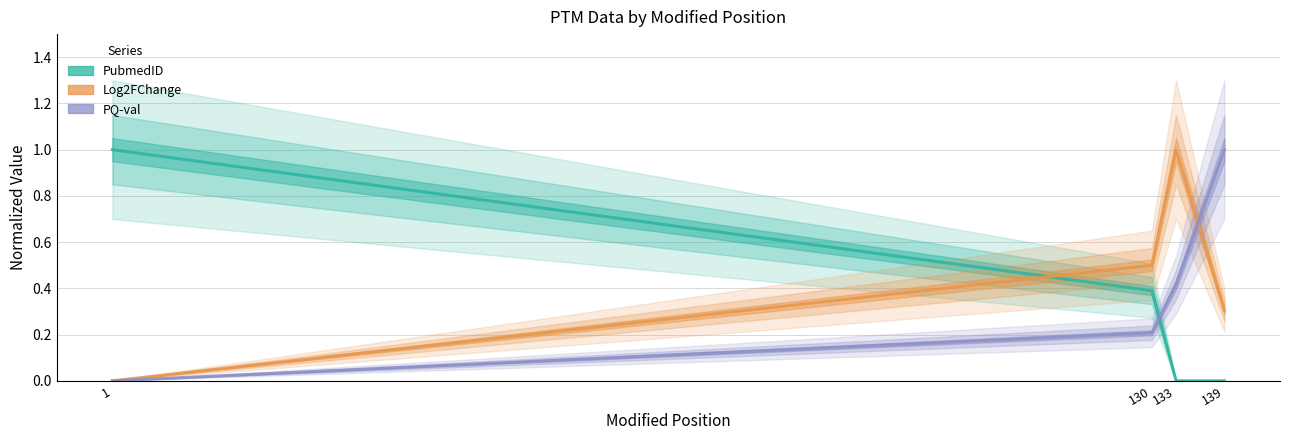

At which label is PubmedID closest to 0?

133